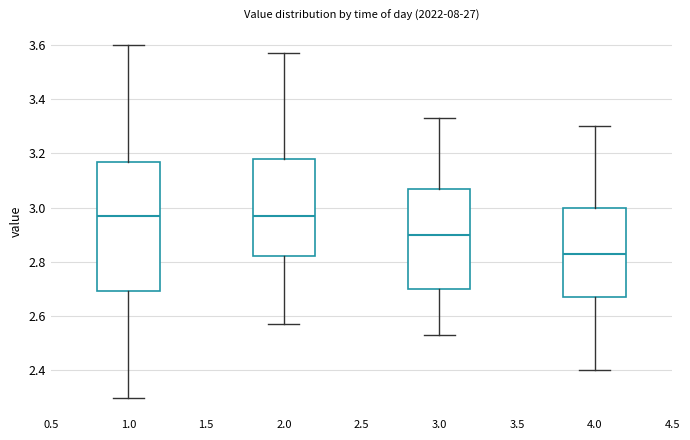

Reading left to right, transcribe this box plot: for each box, give where its median line is, the range the box spans, and where its two whiskers end, as read against the y-axis. The values are not printed on the chart, so give them approximately, as read against the axis.

1.0: median 2.98, box 2.70 to 3.18, whiskers 2.30 to 3.60
2.0: median 2.98, box 2.82 to 3.18, whiskers 2.58 to 3.58
3.0: median 2.90, box 2.70 to 3.08, whiskers 2.54 to 3.34
4.0: median 2.84, box 2.68 to 3.00, whiskers 2.40 to 3.30